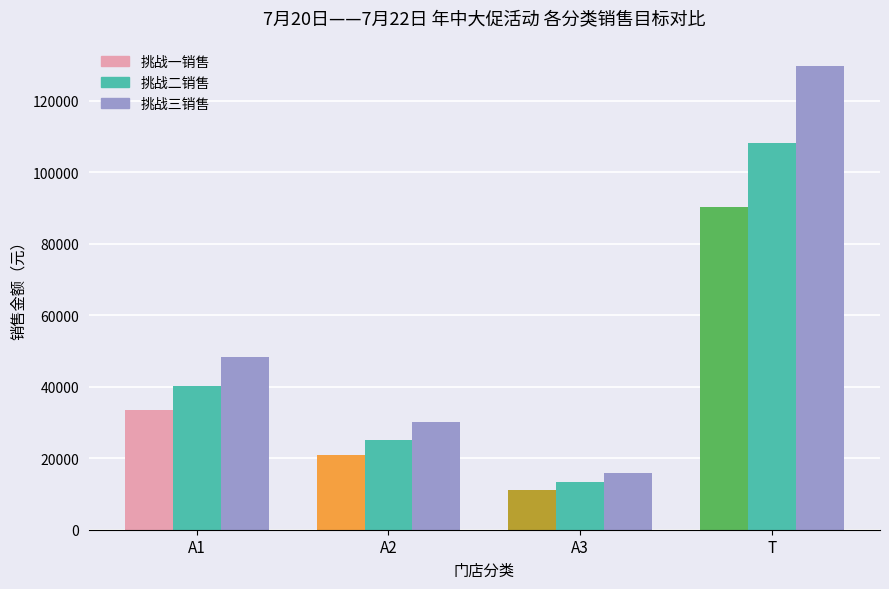

True or false: 挑战二销售 has a value of 40278.9 at A1.

True